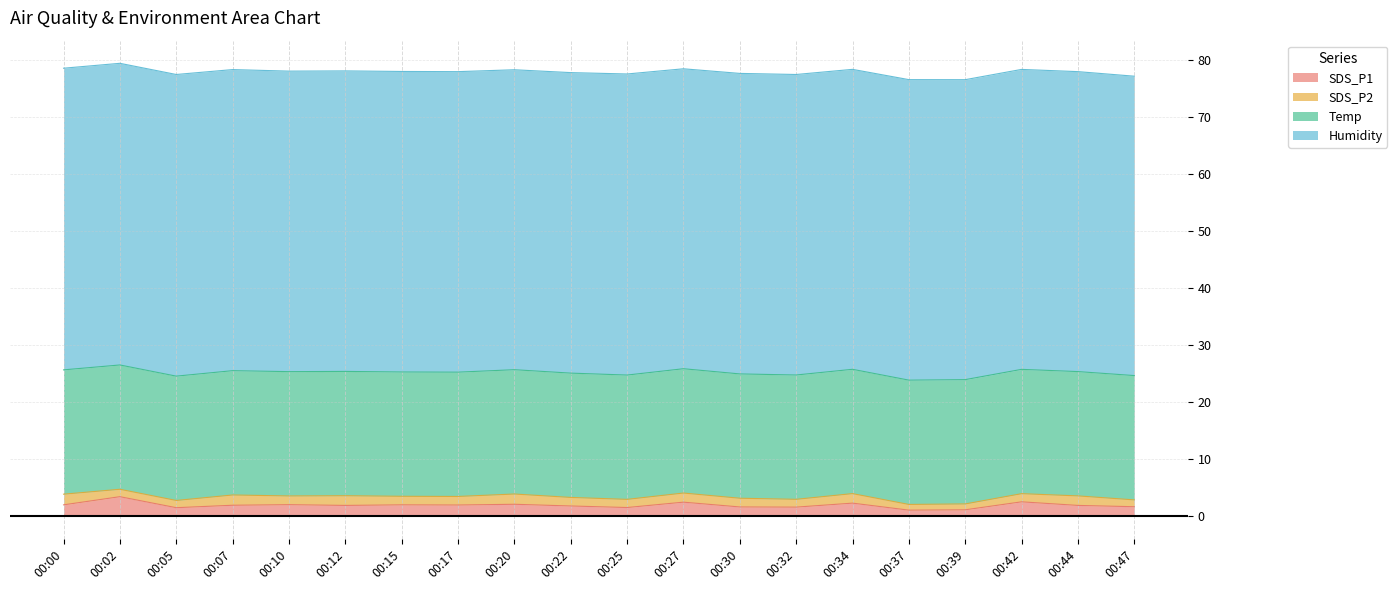

The value of Temp at 2024/01/23 00:27 is 21.8. True or false?

True